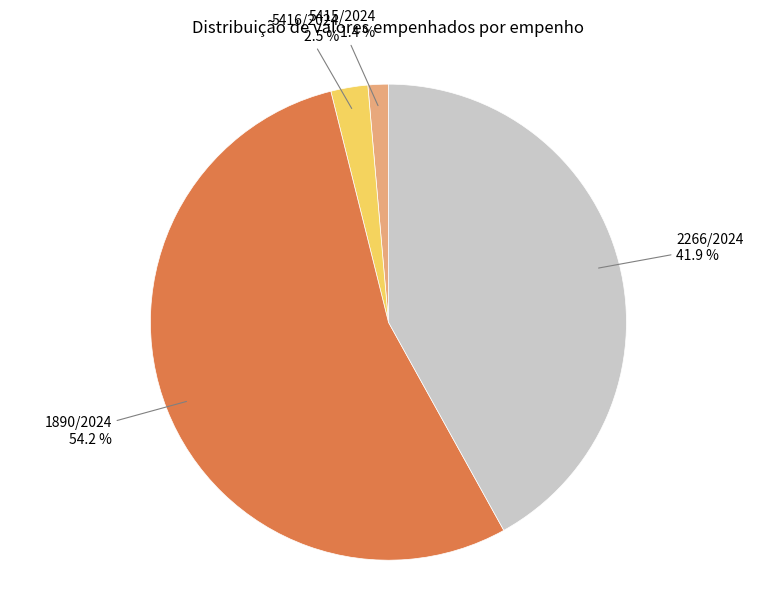

To the nearest percent, what is the difference between the largest and smallest slice percentages?

53%